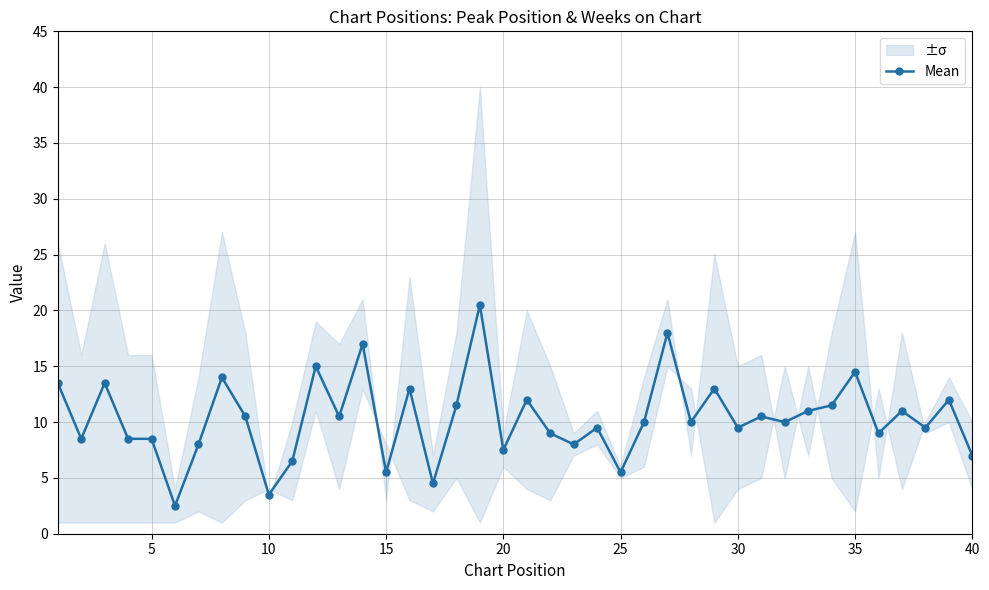

True or false: Mean has more than 1 interior local peaks.

True